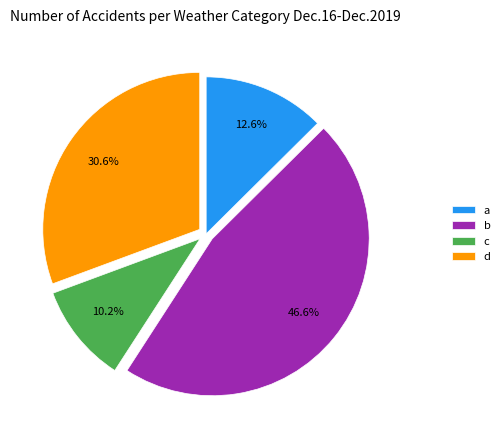

Between b and d, which is larger?

b